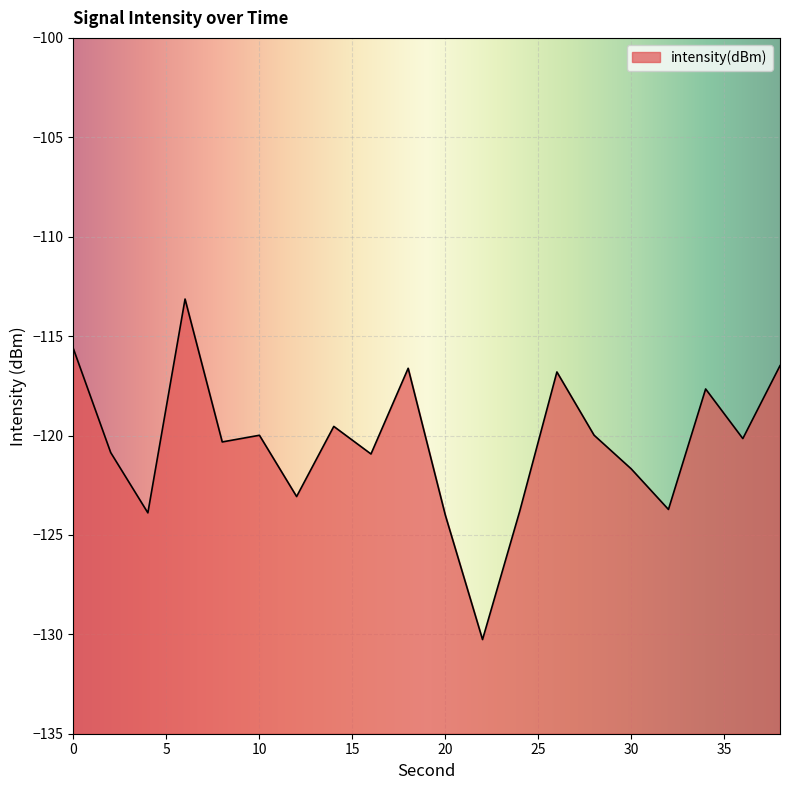

List the labels in order of value, largest first.

6, 0, 38, 18, 26, 34, 14, 28, 10, 36, 8, 2, 16, 30, 12, 32, 24, 4, 20, 22